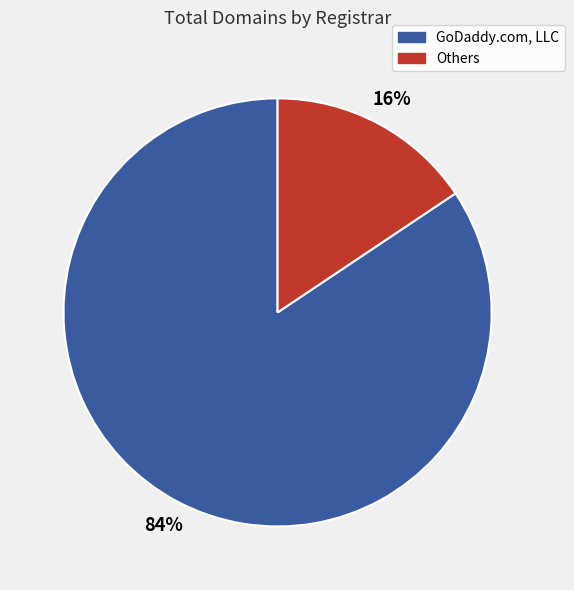

How many segments does this pie chart have?

2